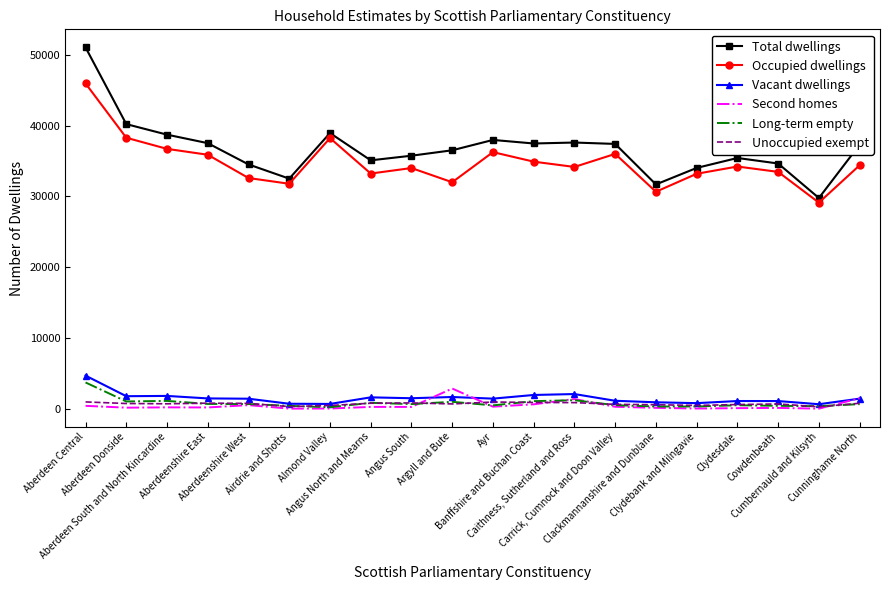

Rank the categories by Vacant dwellings value from highest to lowest.

Aberdeen Central, Caithness, Sutherland and Ross, Banffshire and Buchan Coast, Aberdeen South and North Kincardine, Aberdeen Donside, Argyll and Bute, Angus North and Mearns, Angus South, Aberdeenshire East, Ayr, Cunninghame North, Aberdeenshire West, Carrick, Cumnock and Doon Valley, Clydesdale, Cowdenbeath, Clackmannanshire and Dunblane, Clydebank and Milngavie, Airdrie and Shotts, Almond Valley, Cumbernauld and Kilsyth